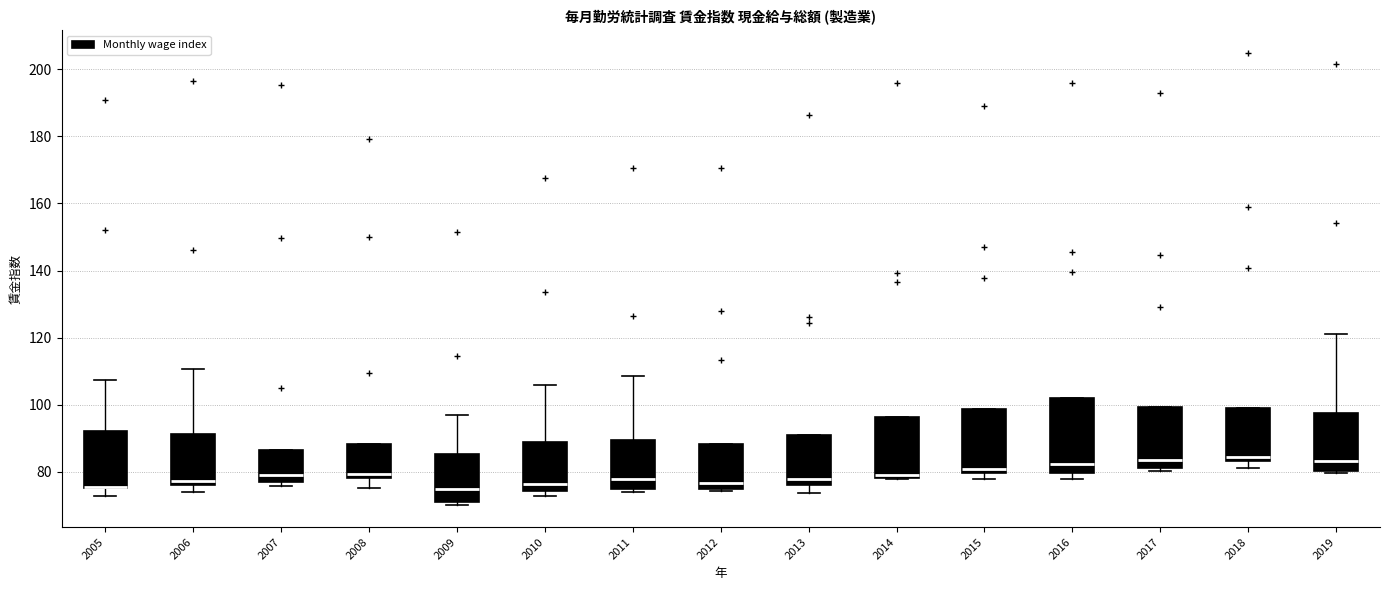

Where does the median line of the box at x = 2011 sit on the y-axis? The values are not printed on the chart, so give them approximately, as read against the axis.

78